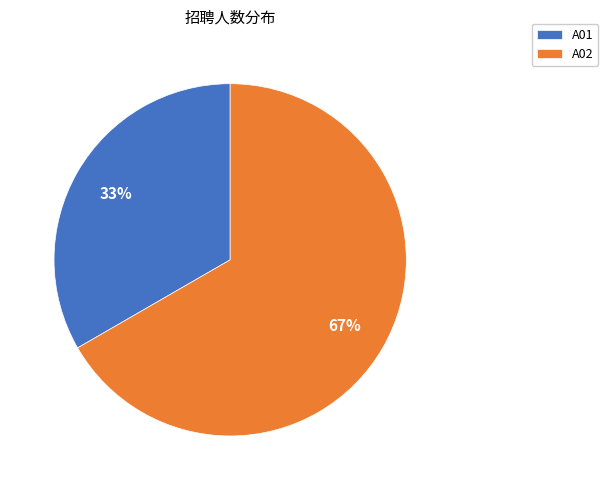

The A01 slice represents 25% of the pie. True or false?

False